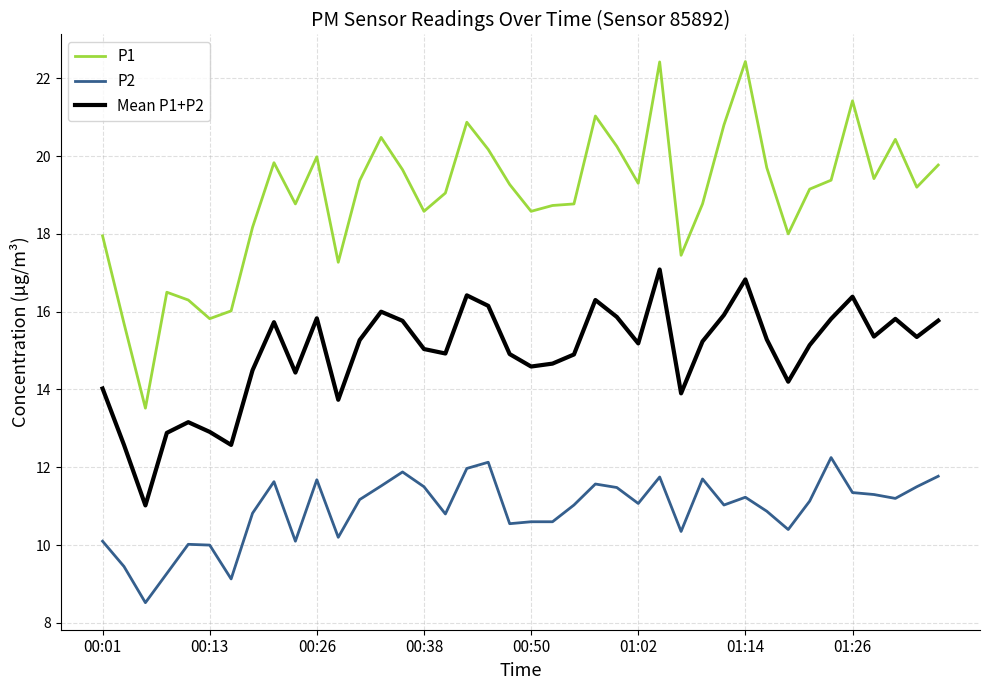

True or false: P2 and Mean P1+P2 intersect in this chart.

False